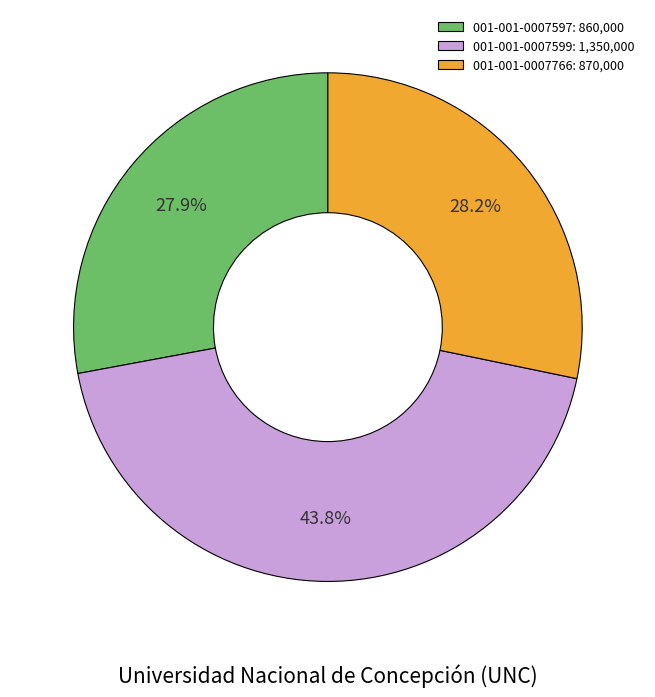

Which has a higher value, 001-001-0007766: 870,000 or 001-001-0007599: 1,350,000?

001-001-0007599: 1,350,000